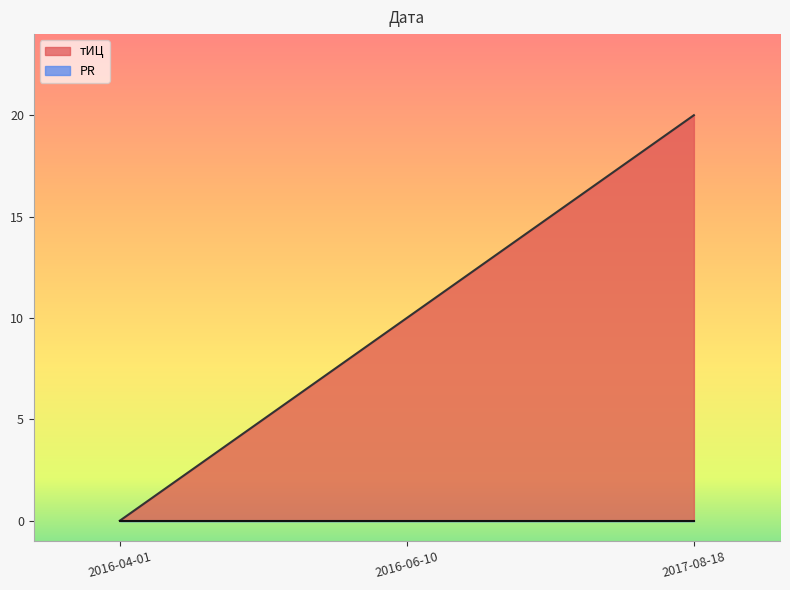

Rank the categories by value from highest to lowest.

2017-08-18, 2016-06-10, 2016-04-01